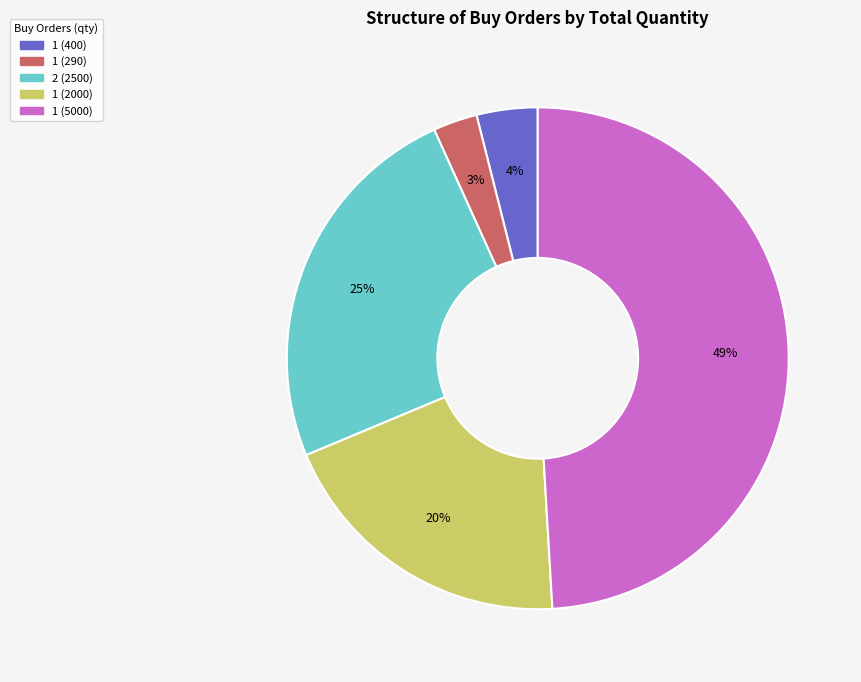

How many slices are in this pie chart?

5